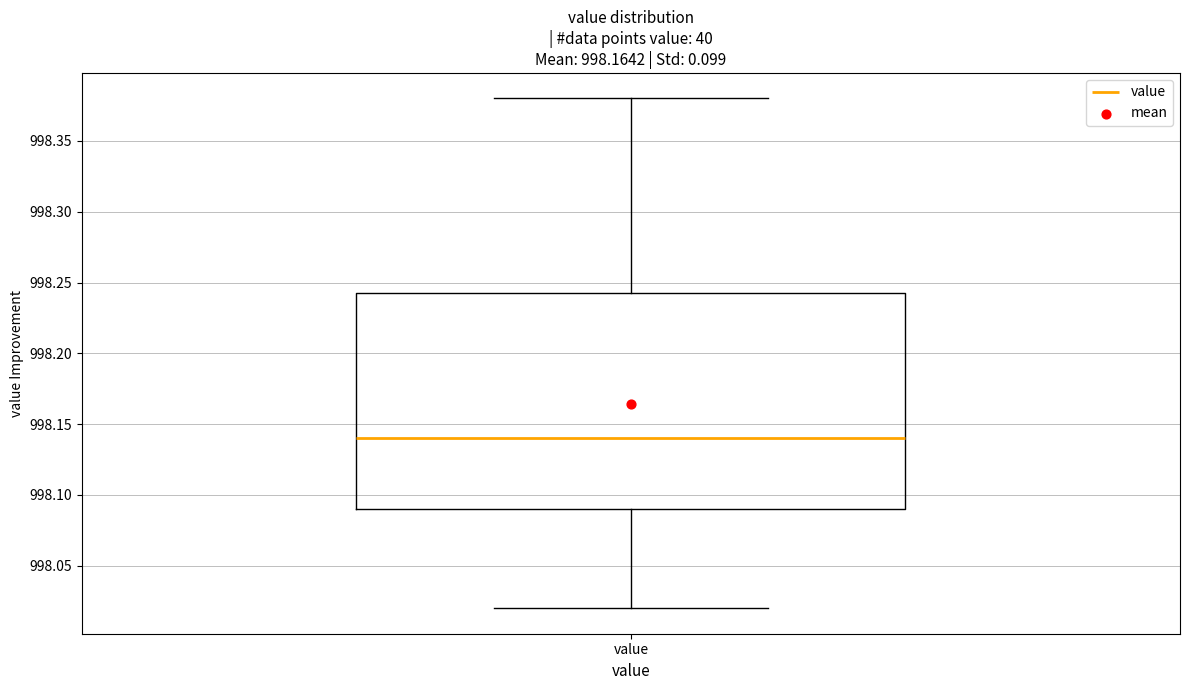

Transcribe this box plot: give where the median line is, the range the box spans, and where the two whiskers end, as read against the y-axis. The values are not printed on the chart, so give them approximately, as read against the axis.

median 998.140, box 998.090 to 998.245, whiskers 998.020 to 998.380